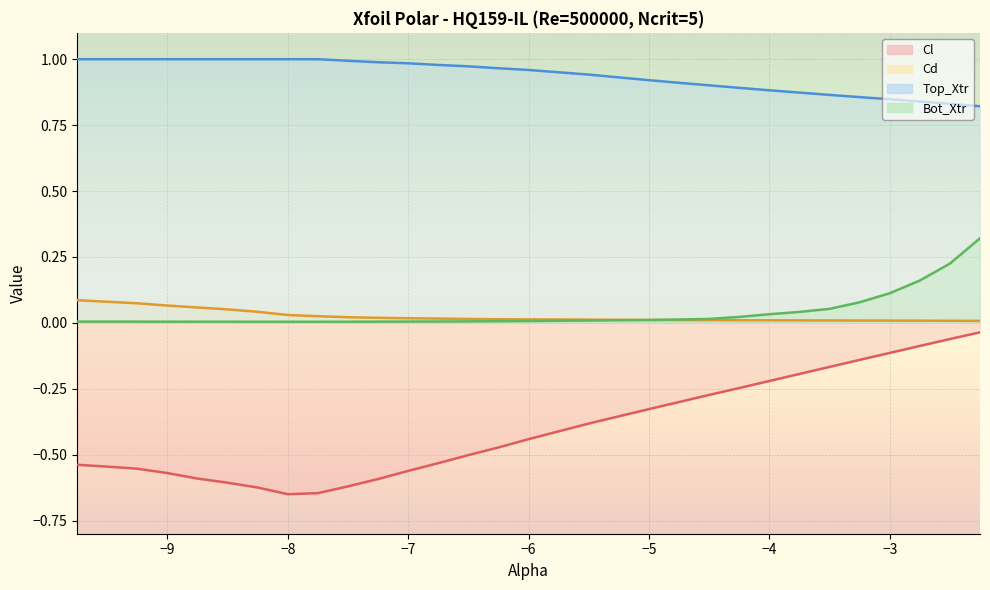

What is the difference between the maximum and minimum values in the Cl series?

0.6